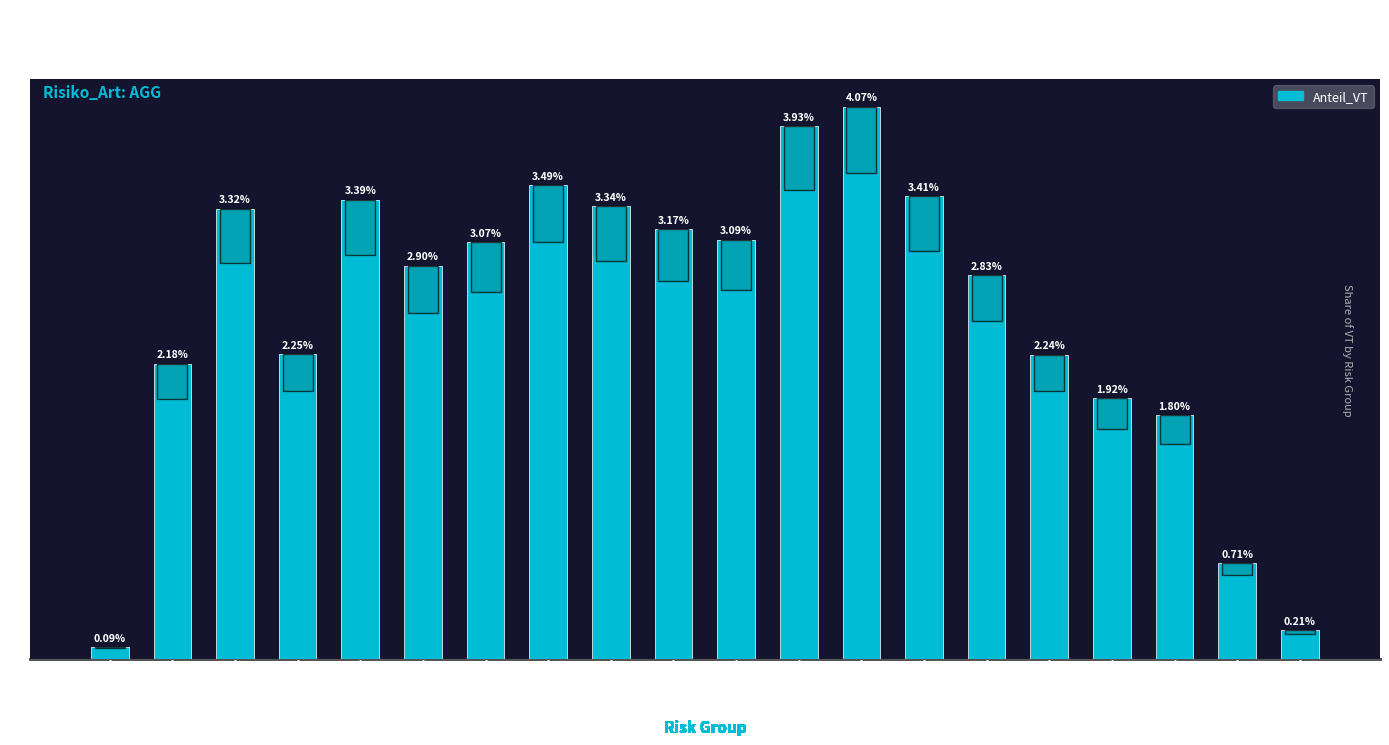

Does the chart contain stacked bars?

No